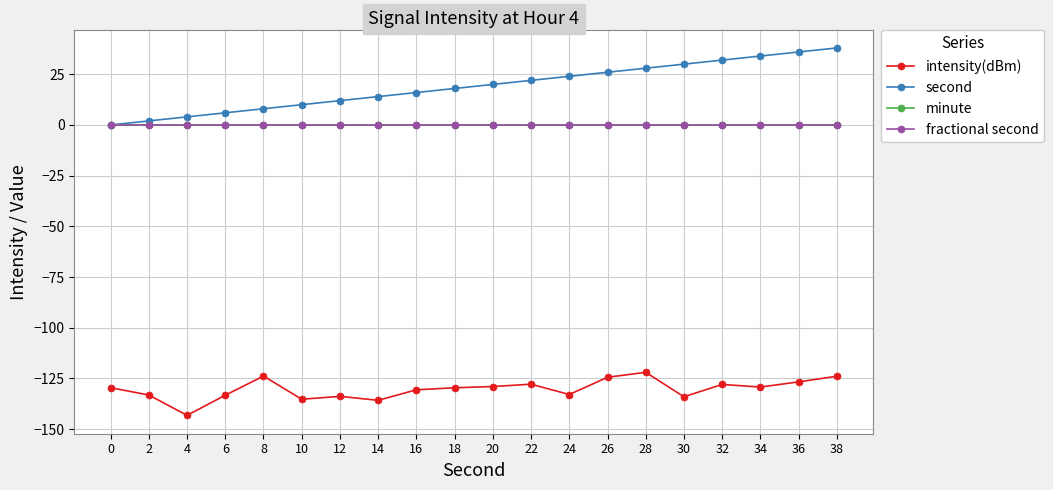

What is the total value across all series at 10?

-125.3